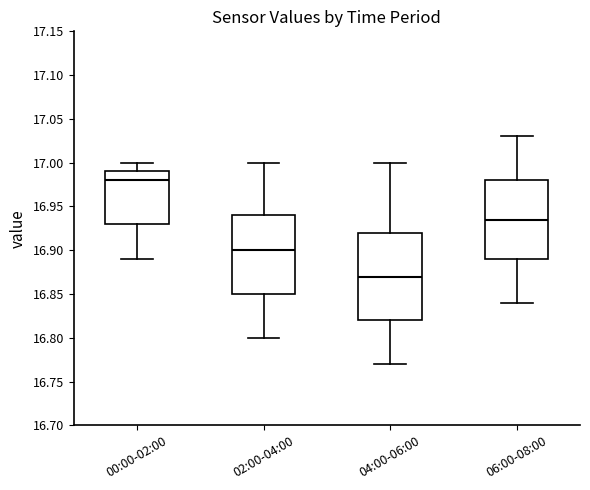

Reading left to right, transcribe this box plot: for each box, give where its median line is, the range the box spans, and where its two whiskers end, as read against the y-axis. The values are not printed on the chart, so give them approximately, as read against the axis.

00:00-02:00: median 16.980, box 16.930 to 16.990, whiskers 16.890 to 17.000
02:00-04:00: median 16.900, box 16.850 to 16.940, whiskers 16.800 to 17.000
04:00-06:00: median 16.870, box 16.820 to 16.920, whiskers 16.770 to 17.000
06:00-08:00: median 16.935, box 16.890 to 16.980, whiskers 16.840 to 17.030